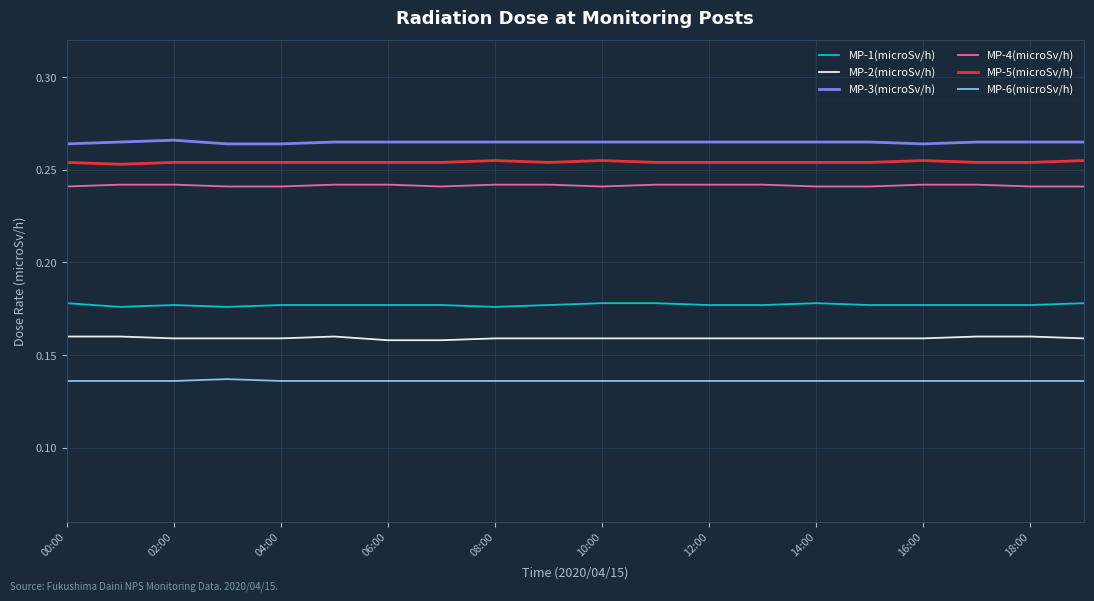

True or false: MP-1(microSv/h) and MP-2(microSv/h) intersect in this chart.

False